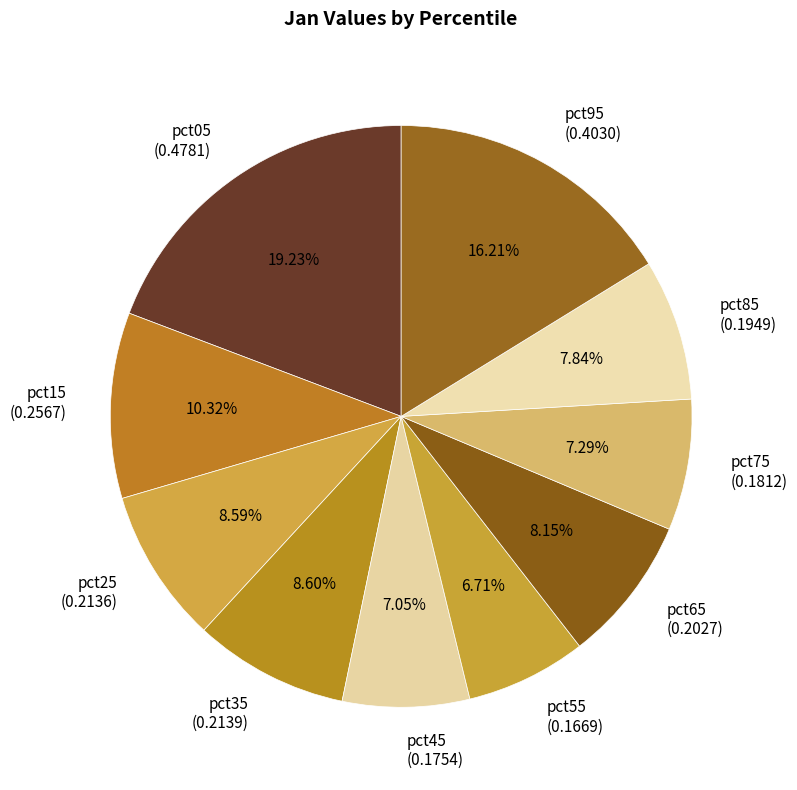

True or false: pct35 accounts for 9% of the total.

True